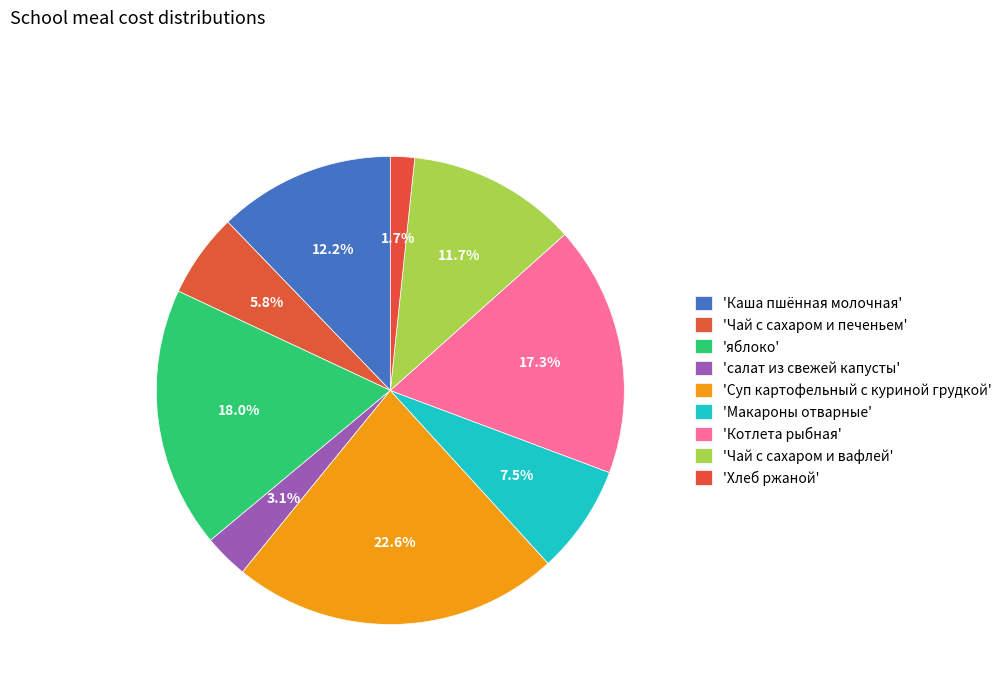

Count the number of slices in the pie.

9